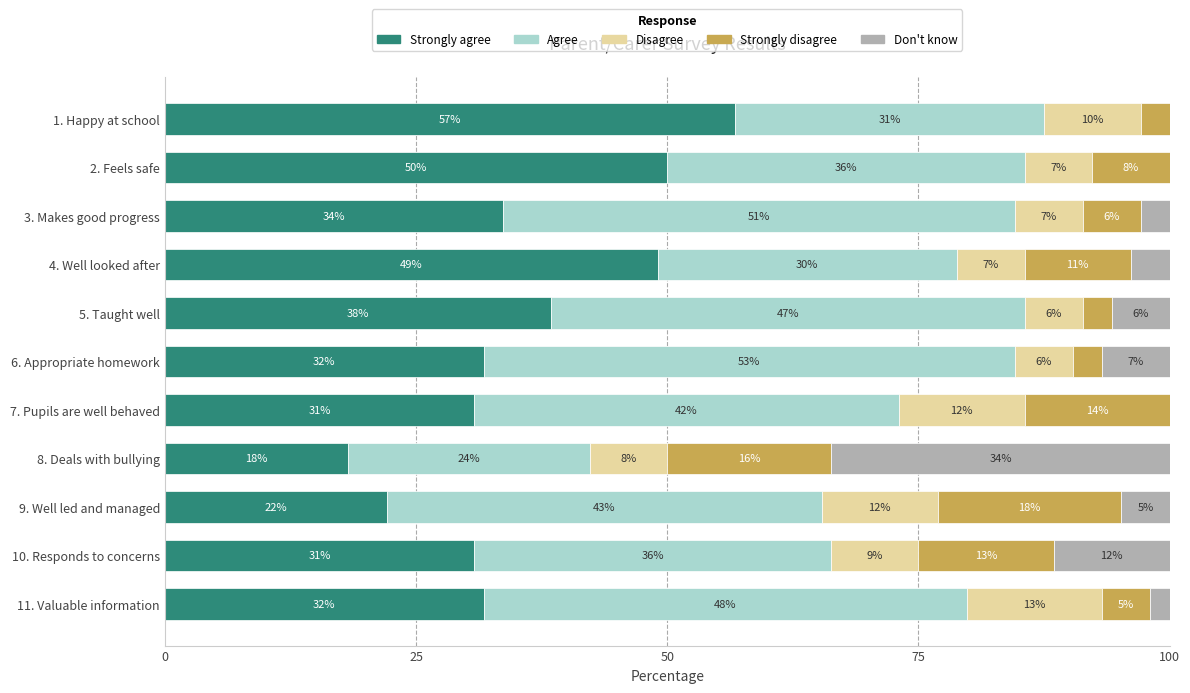

What are all the series names shown in the legend?

Strongly agree, Agree, Disagree, Strongly disagree, Don't know